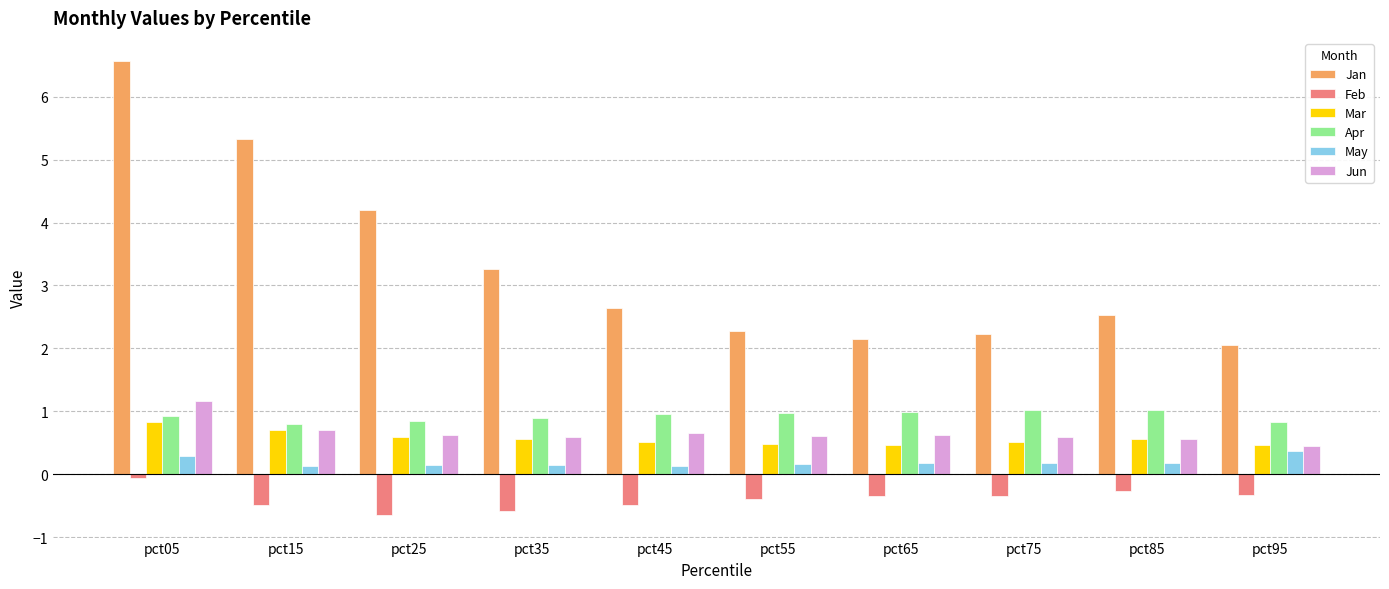

What is the difference between the highest and lowest values at pct95?

2.4